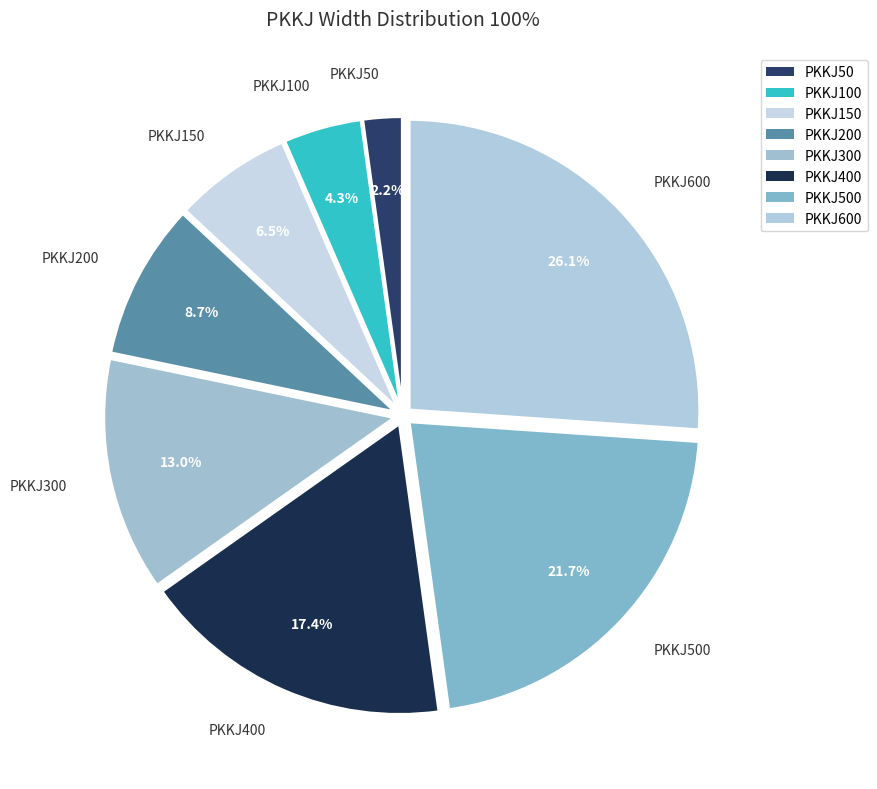

To the nearest percent, what percentage of the pie is PKKJ50?

2%